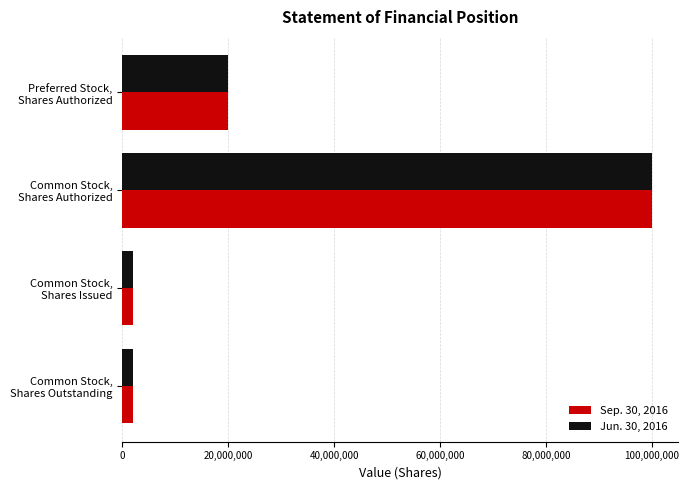

What is the difference between the maximum and minimum values in the Sep. 30, 2016 series?

97891000